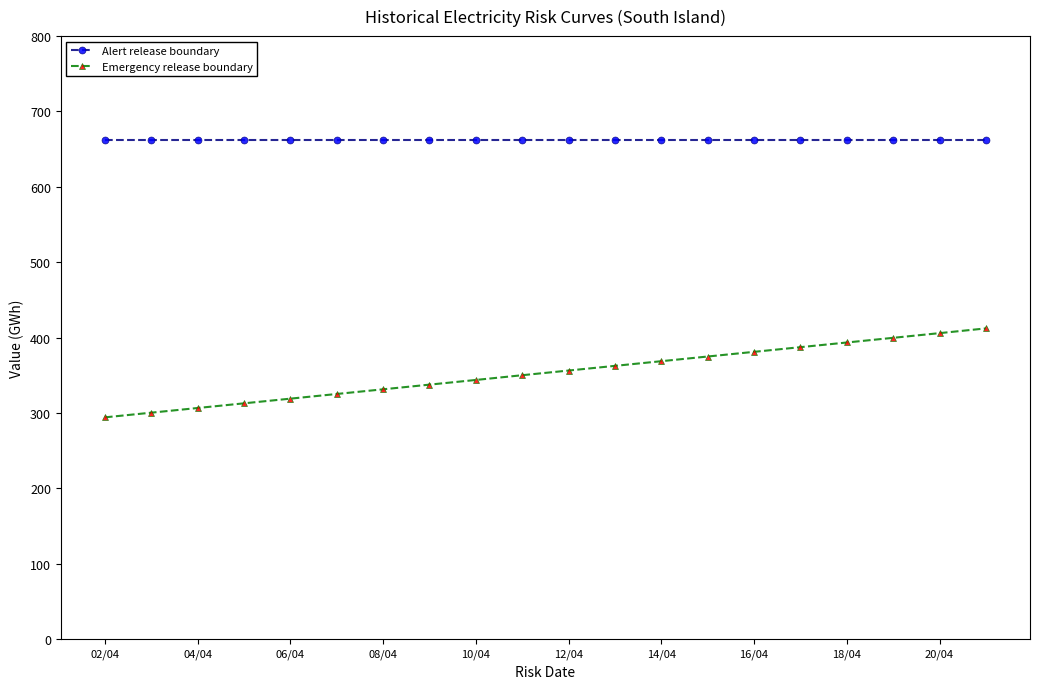

Which series has the widest spread of values?

Emergency release boundary